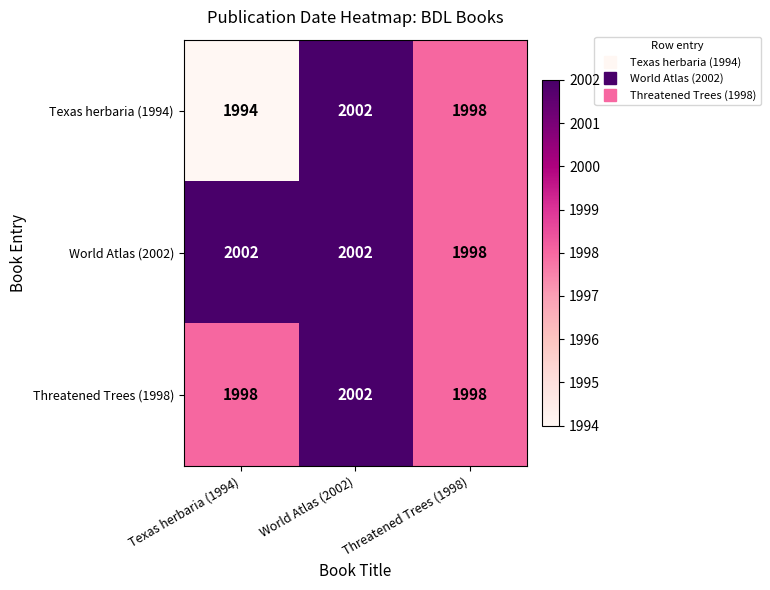

Reading left to right, transcribe all the data shown in this chart.

Texas herbaria (1994): Texas herbaria (1994)=1994	World Atlas (2002)=2002	Threatened Trees (1998)=1998
World Atlas (2002): Texas herbaria (1994)=2002	World Atlas (2002)=2002	Threatened Trees (1998)=1998
Threatened Trees (1998): Texas herbaria (1994)=1998	World Atlas (2002)=2002	Threatened Trees (1998)=1998